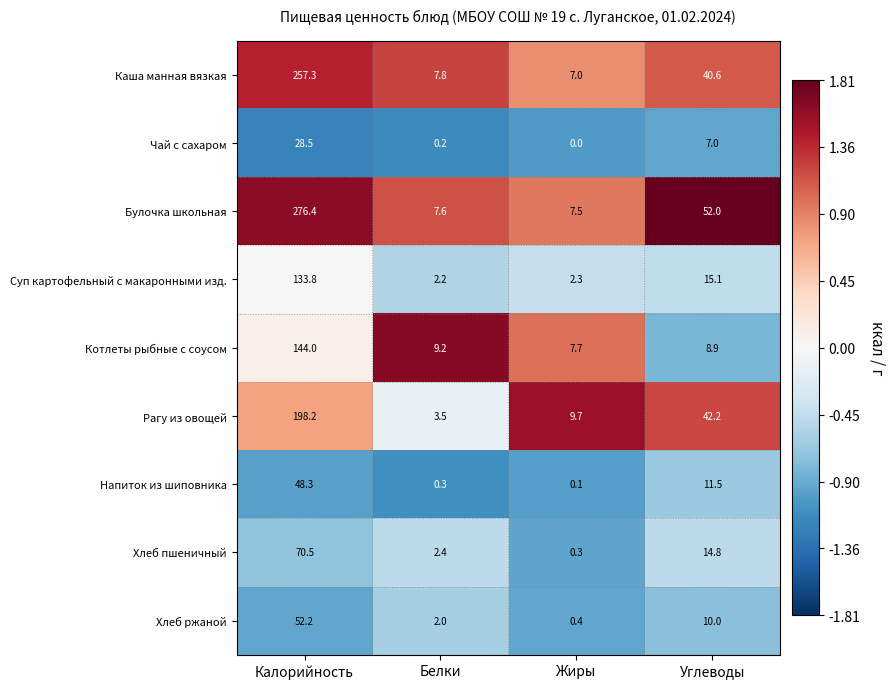

Between Белки and Жиры, which series saw the biggest shift?

Рагу из овощей